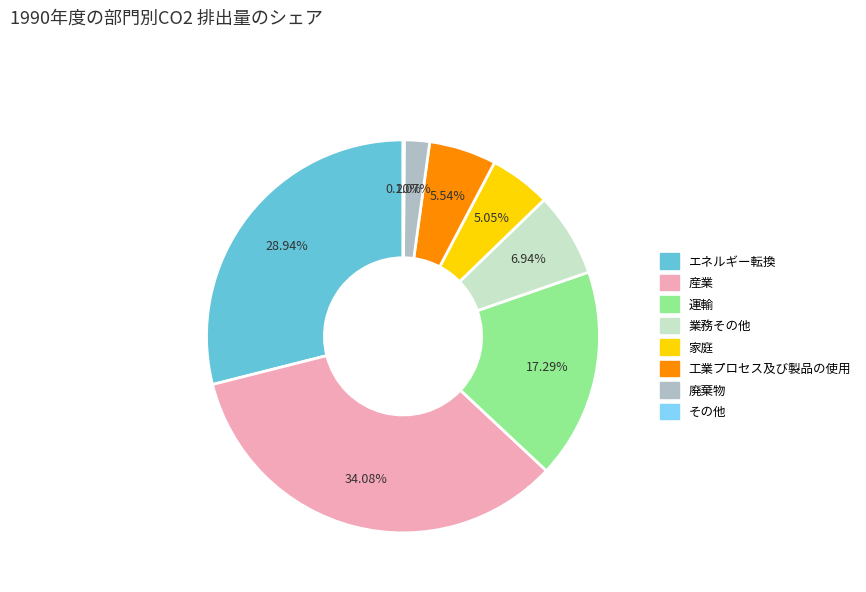

Which category has the biggest portion of the pie?

産業